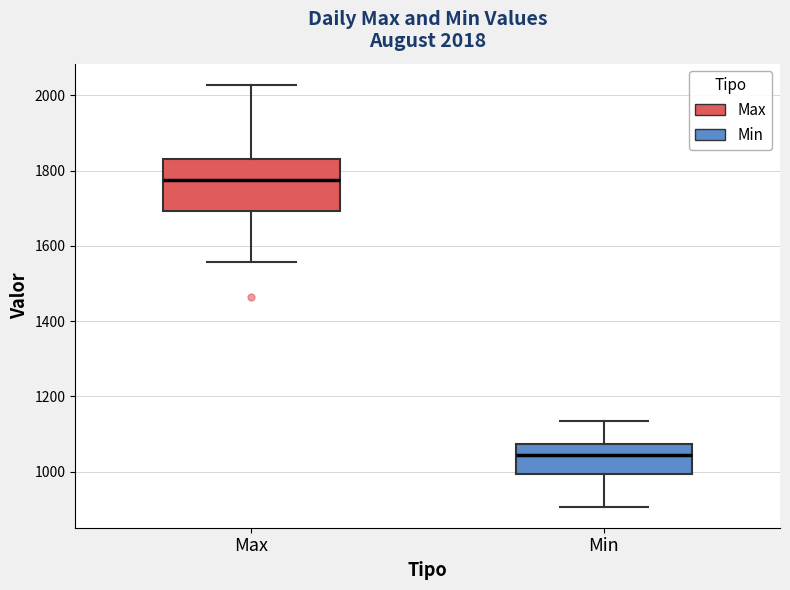

Which box has the highest median line?

Max